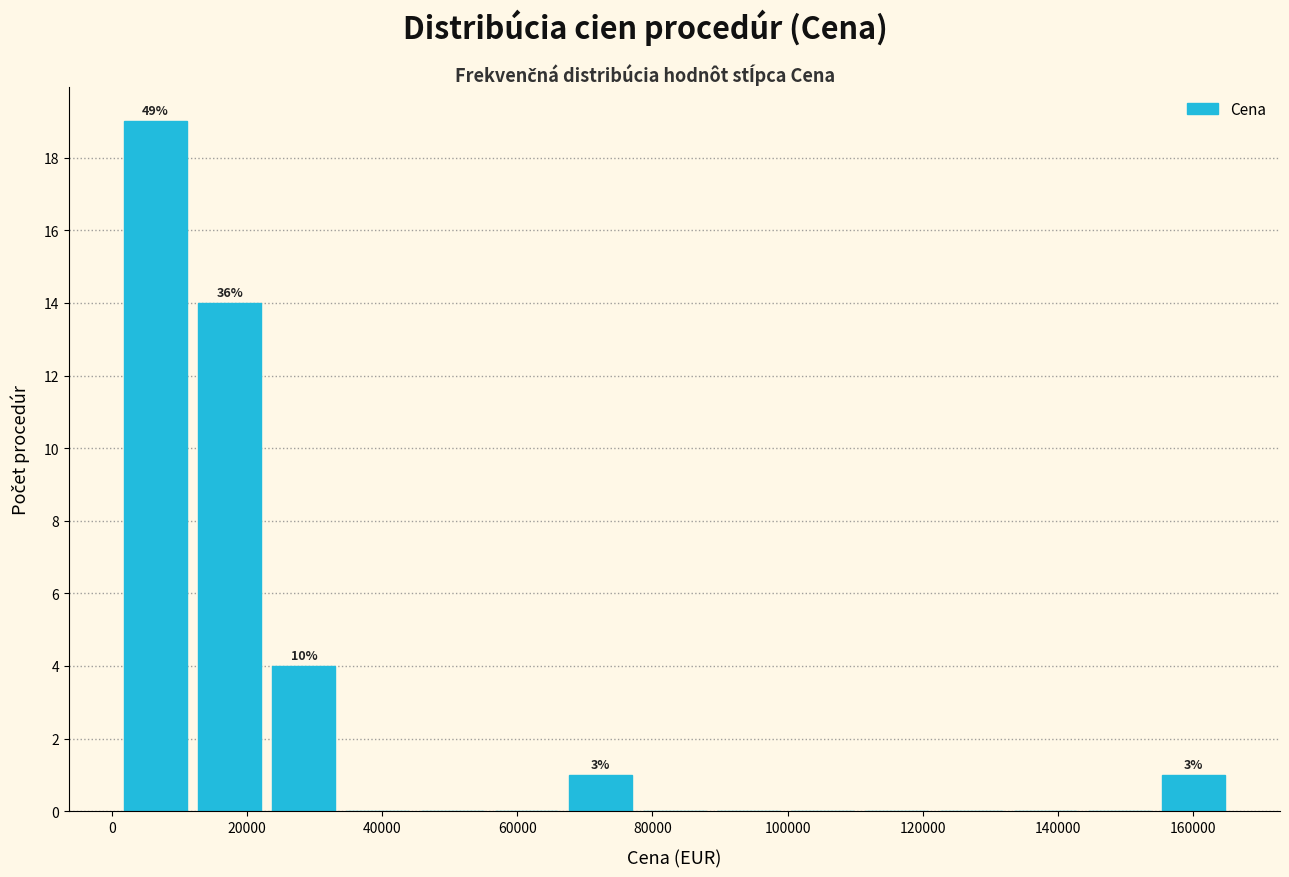

Over which range of the x-axis is the bar tallest?

0 to 12000